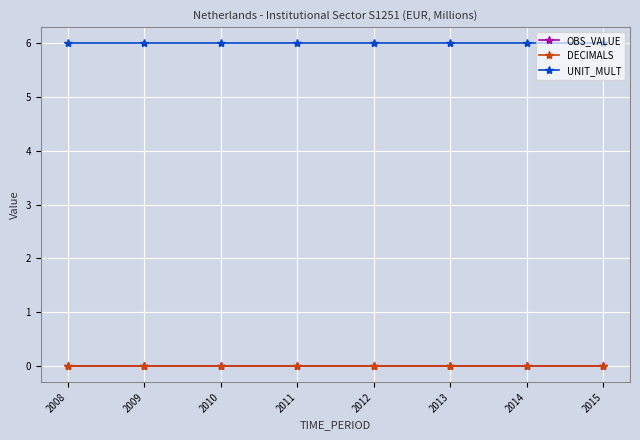

Which series has the widest spread of values?

OBS_VALUE